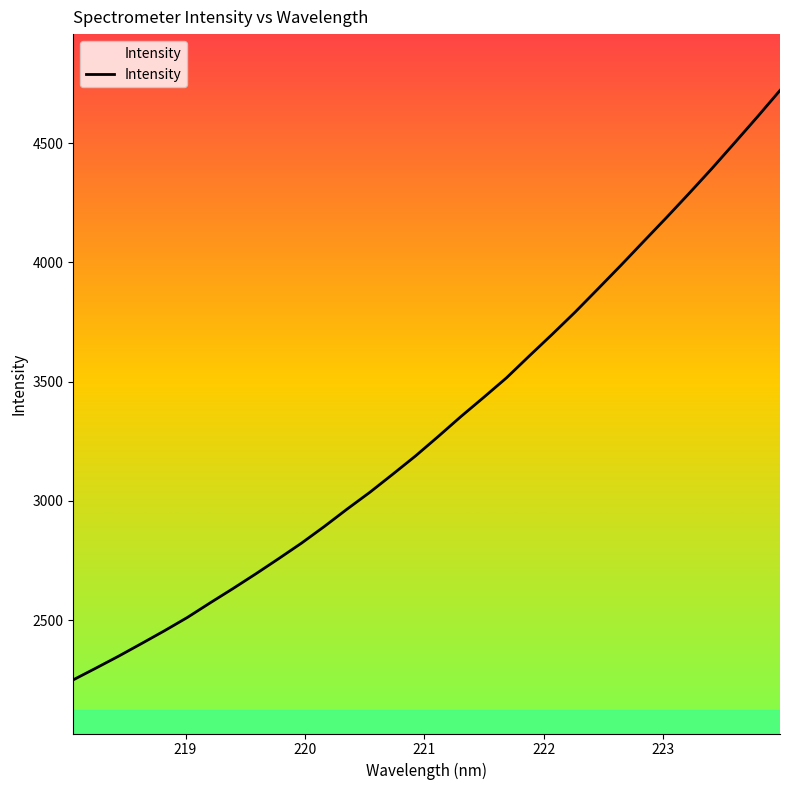

True or false: there are more than 2 points higher than both neighbors.

False